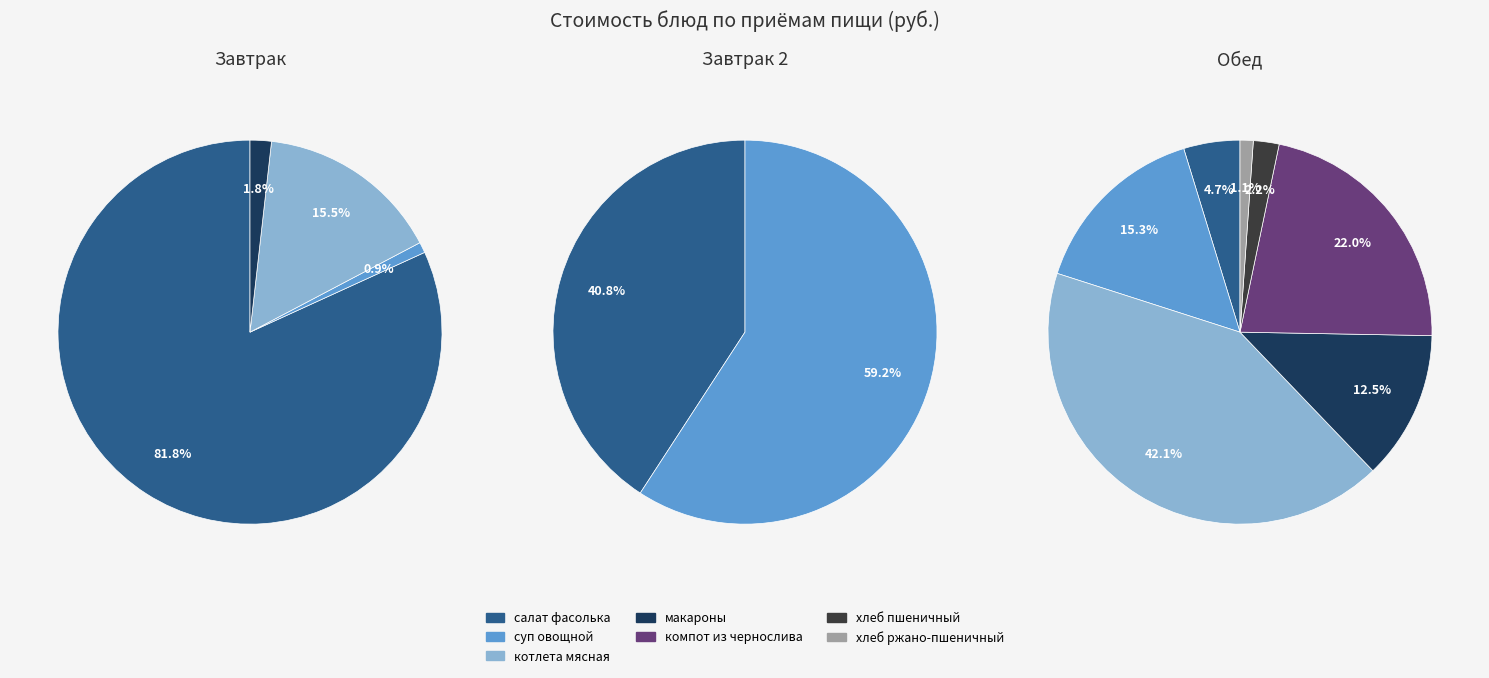

Does any single category account for the majority?

No